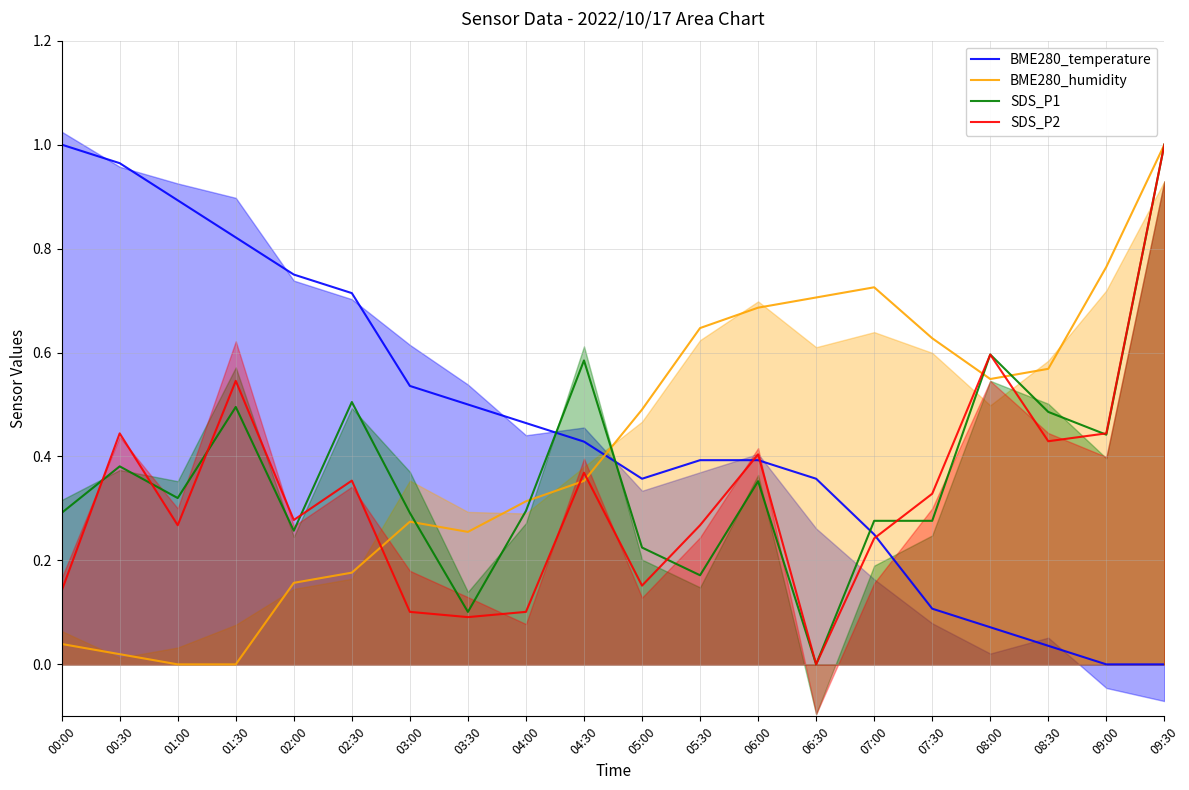

Is it true that BME280_temperature equals -0.5 at 09:30?

False